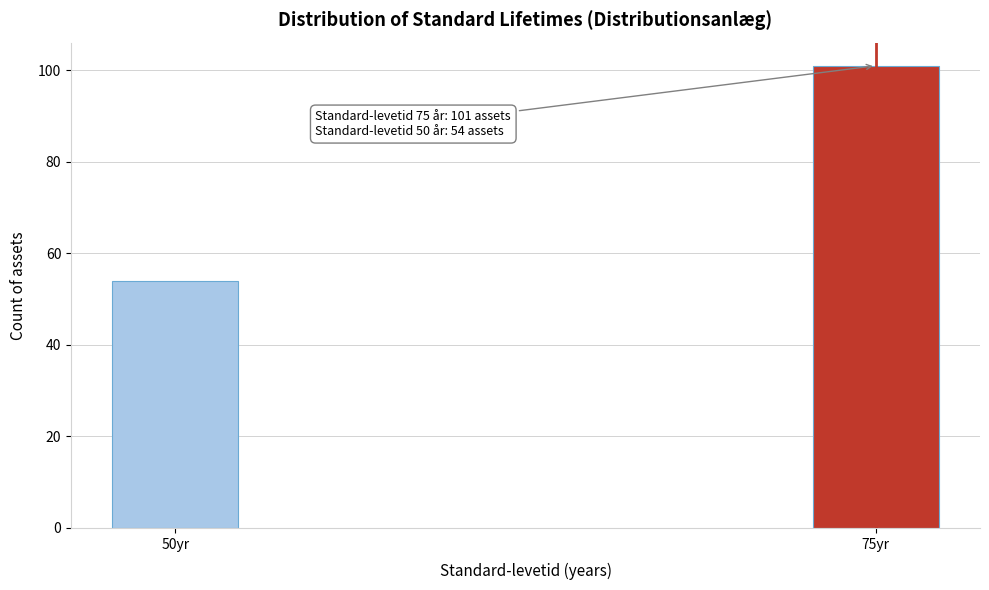

Reading left to right, what are all the values shown in this chart?

50yr=54	75yr=101